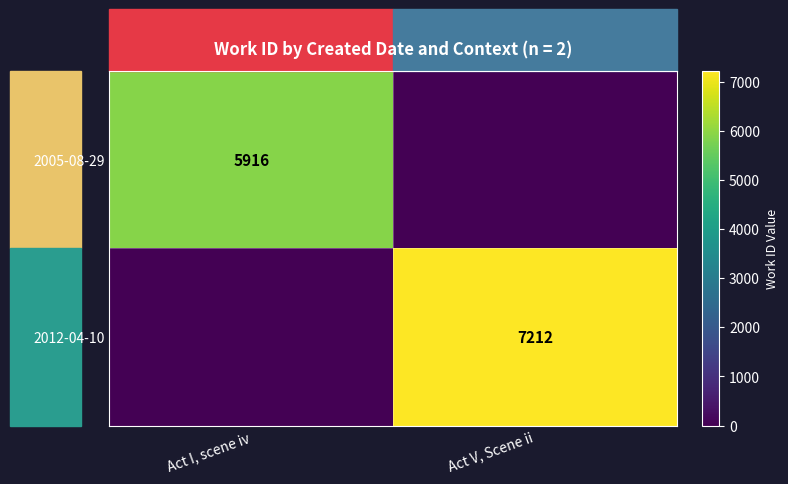

How many data points does each series have?

2